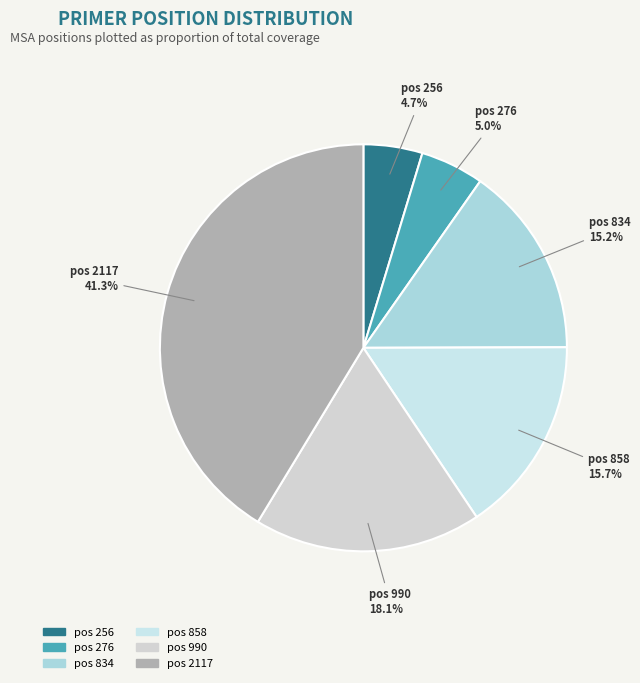

Which category has the biggest portion of the pie?

2117